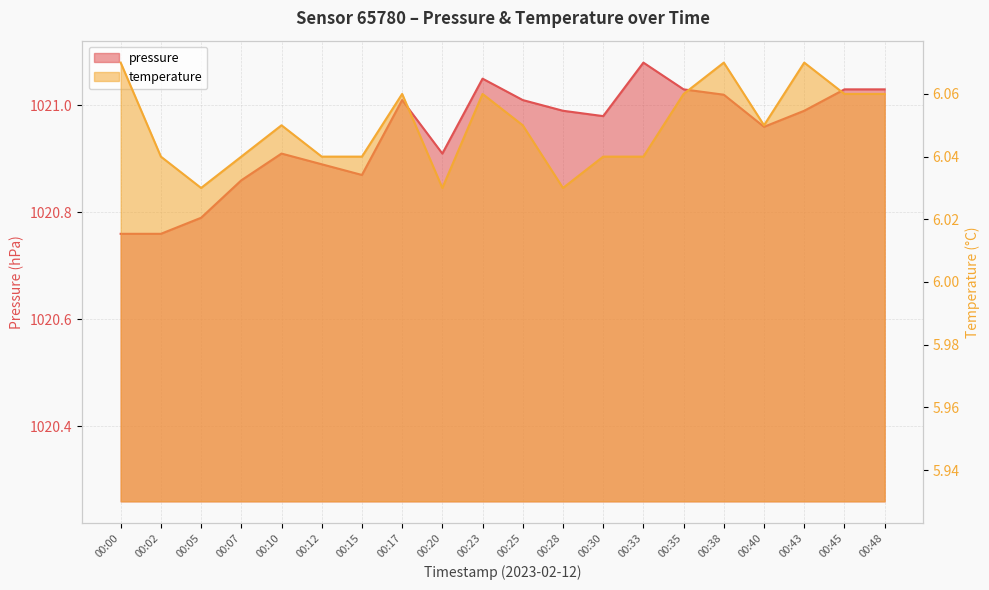

True or false: temperature and pressure intersect in this chart.

False